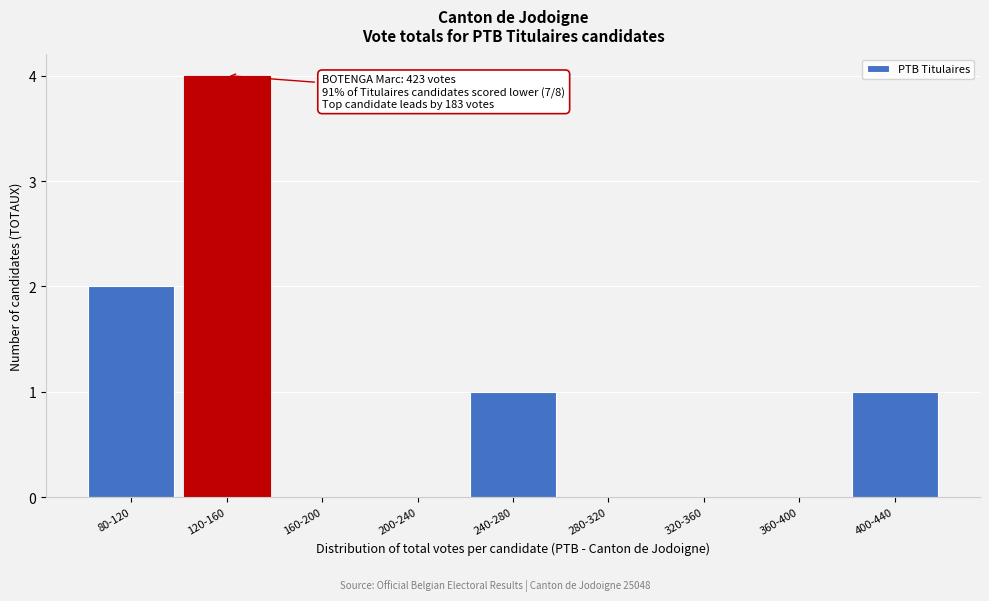

Reading right to left, extract all data points from this chart.

400-440=1	360-400=0	320-360=0	280-320=0	240-280=1	200-240=0	160-200=0	120-160=4	80-120=2